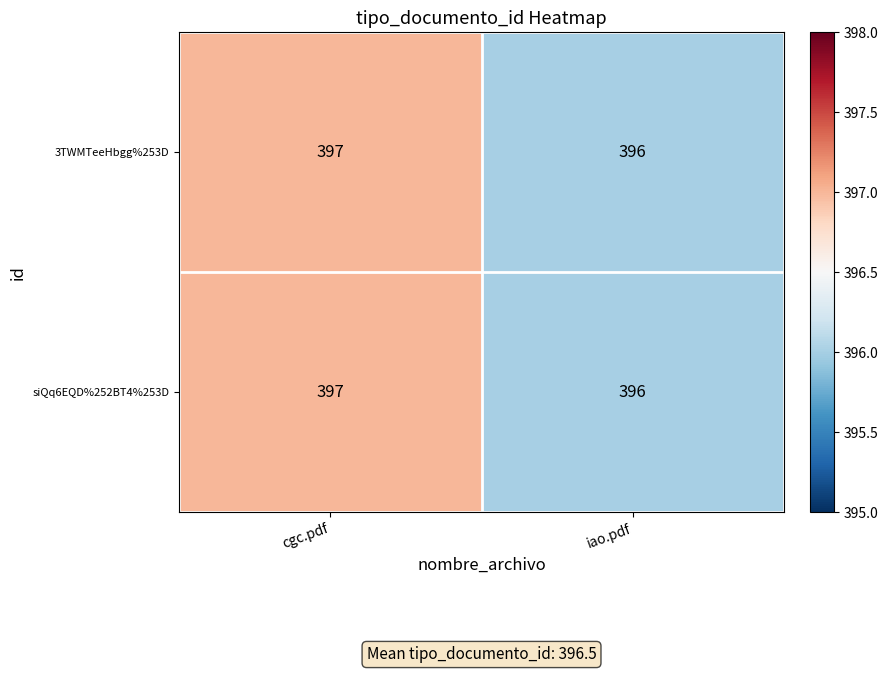

Reading right to left, extract all data points from this chart.

3TWMTeeHbgg%253D: iao.pdf=396	cgc.pdf=397
siQq6EQD%252BT4%253D: iao.pdf=396	cgc.pdf=397